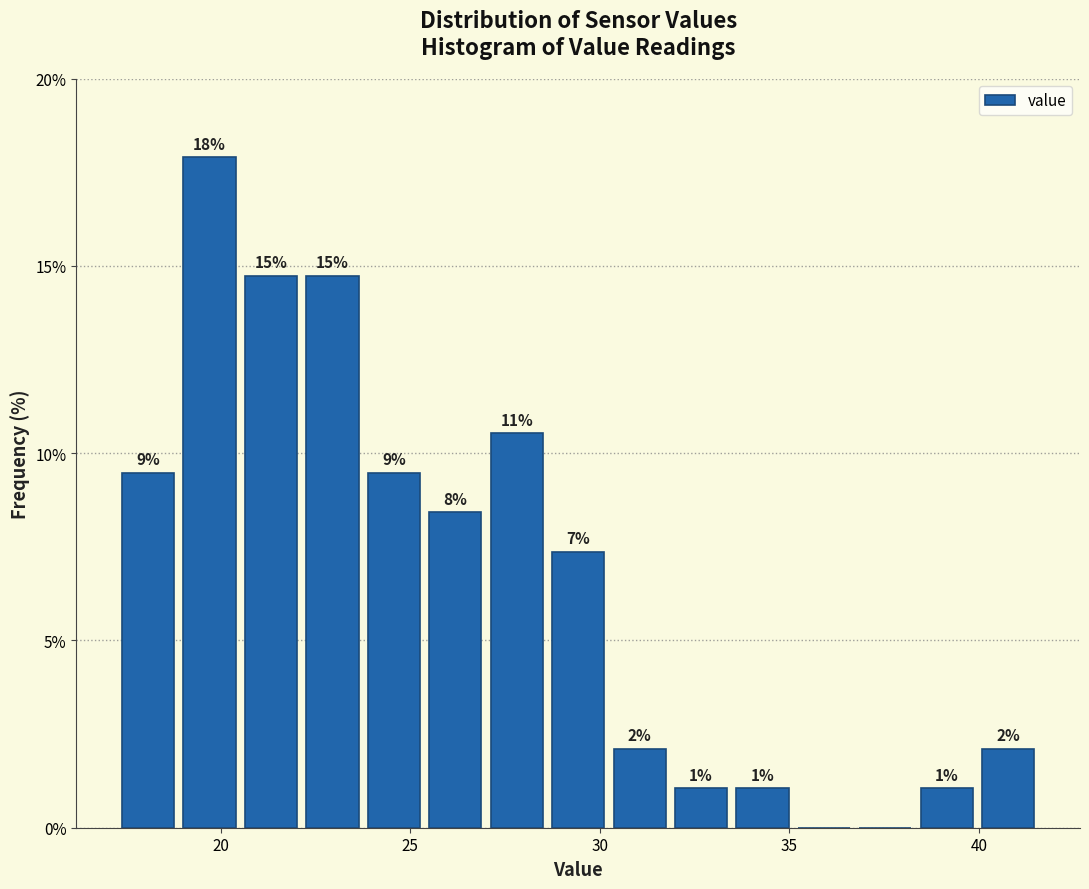

Read against the x-axis, roughly where is the centre of the tallest bar?

19.5